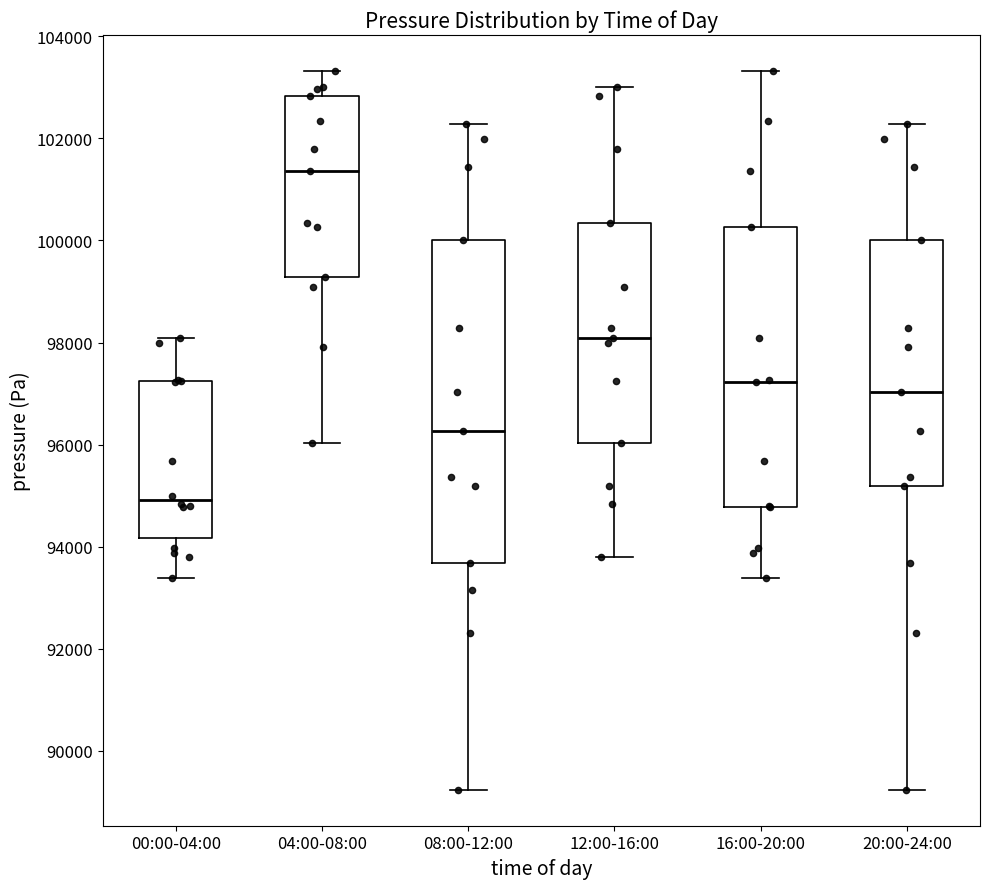

Which box's median line is the highest?

04:00-08:00